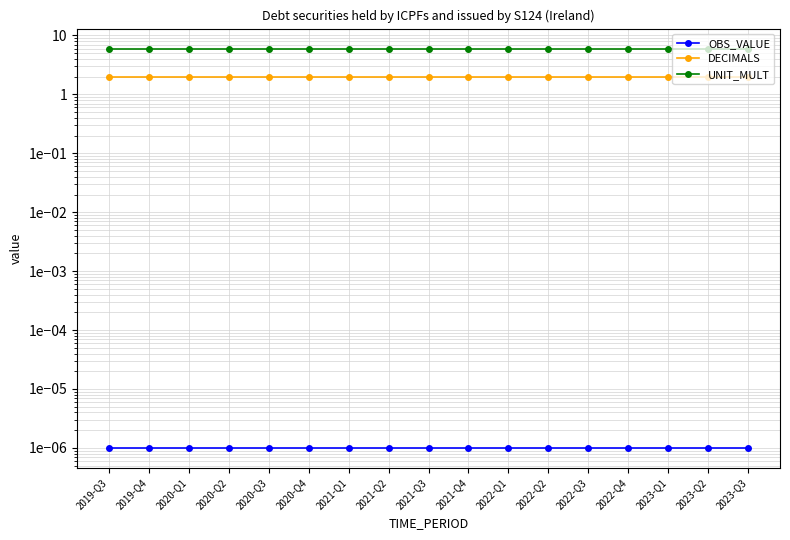

Which series has the largest total across all categories?

UNIT_MULT